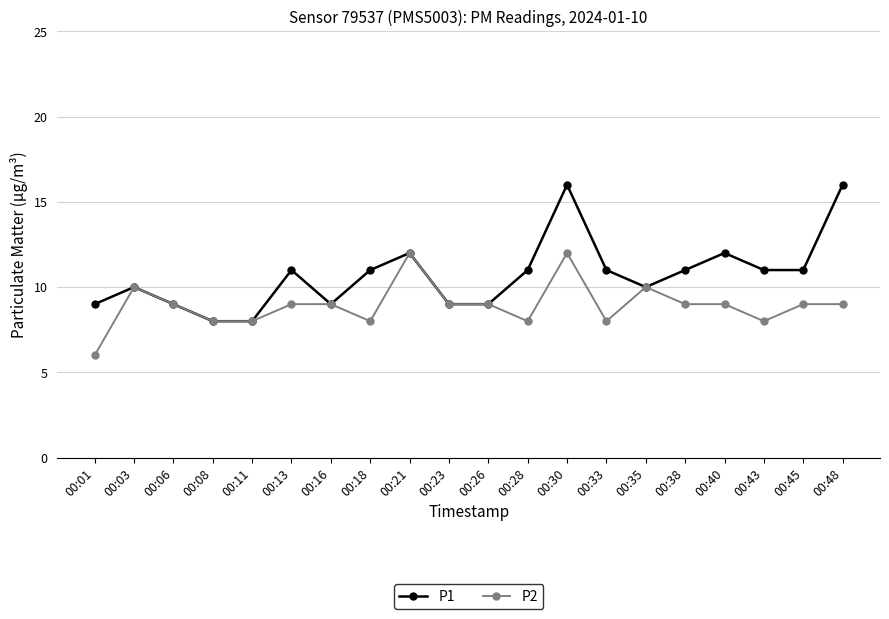

What is the sum of all P1 values?

214